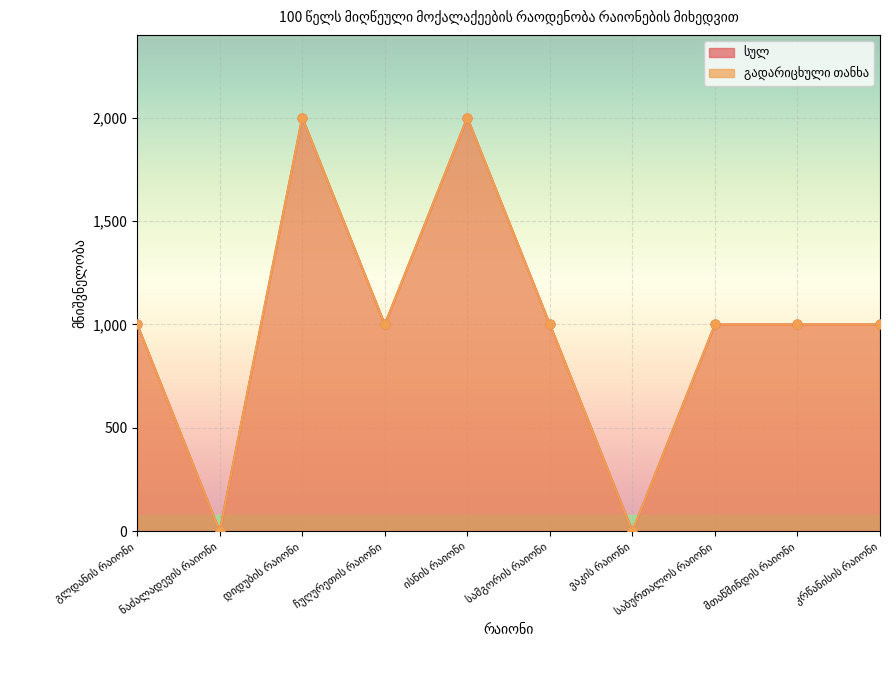

At how many categories does at least one series exceed 214?

8